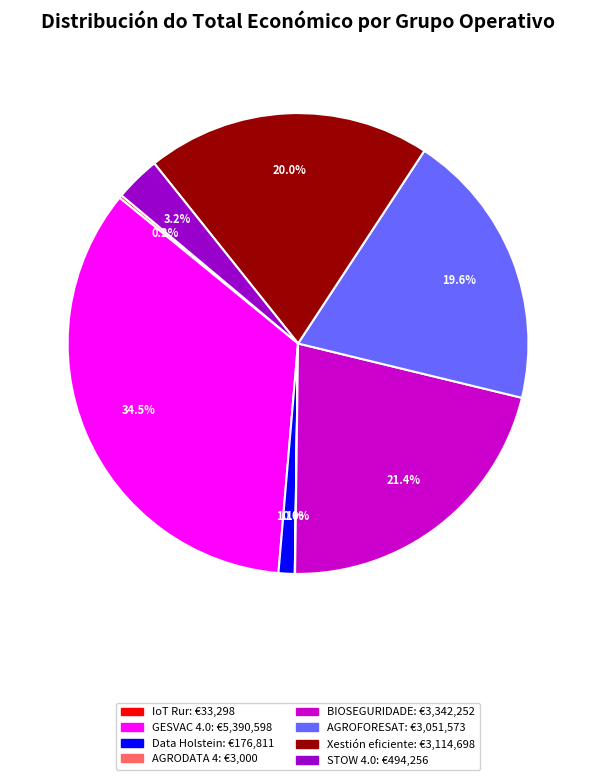

Is the sum of STOW 4.0 and Data Holstein greater than half?

No